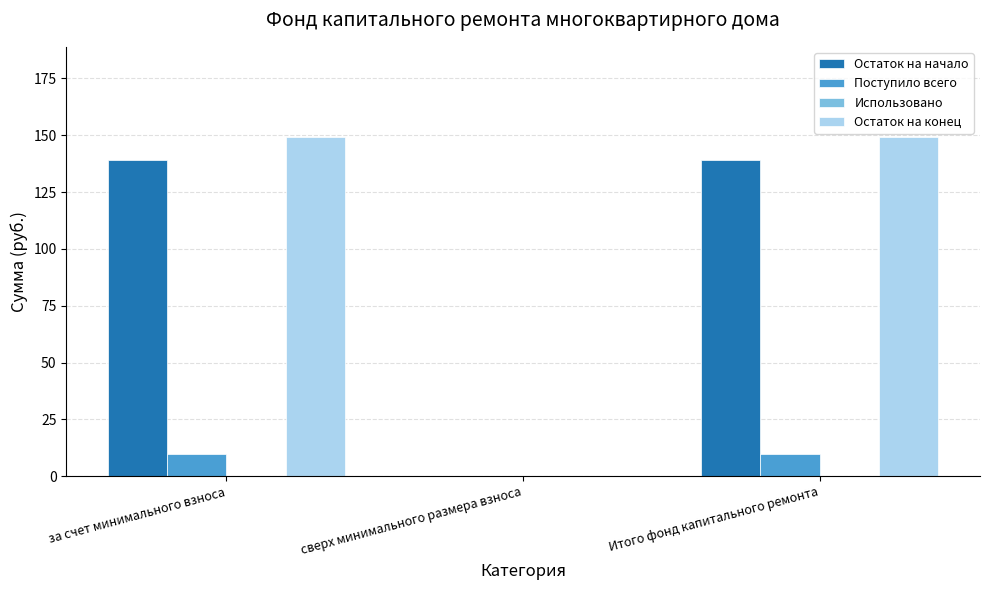

The Поступило всего series shows 15.9 at Итого фонд капитального ремонта. True or false?

False